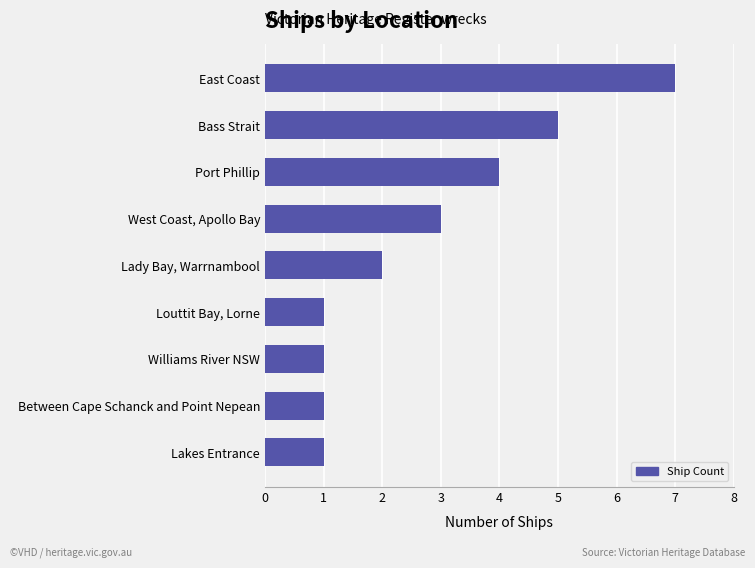

What is the change in value from Lakes Entrance to Lady Bay, Warrnambool?

+1